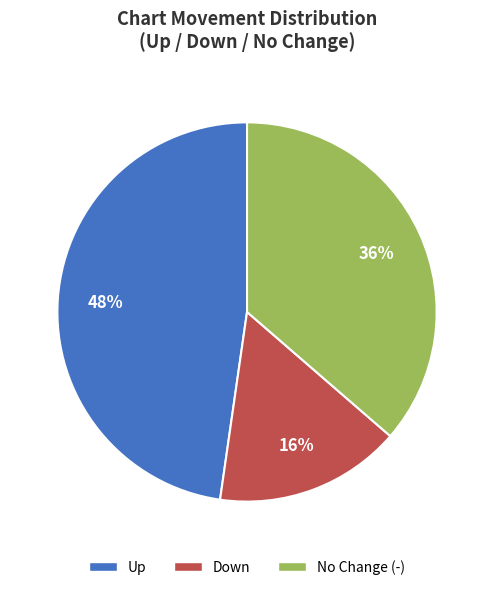

Is it true that Down is 16% of the pie?

True